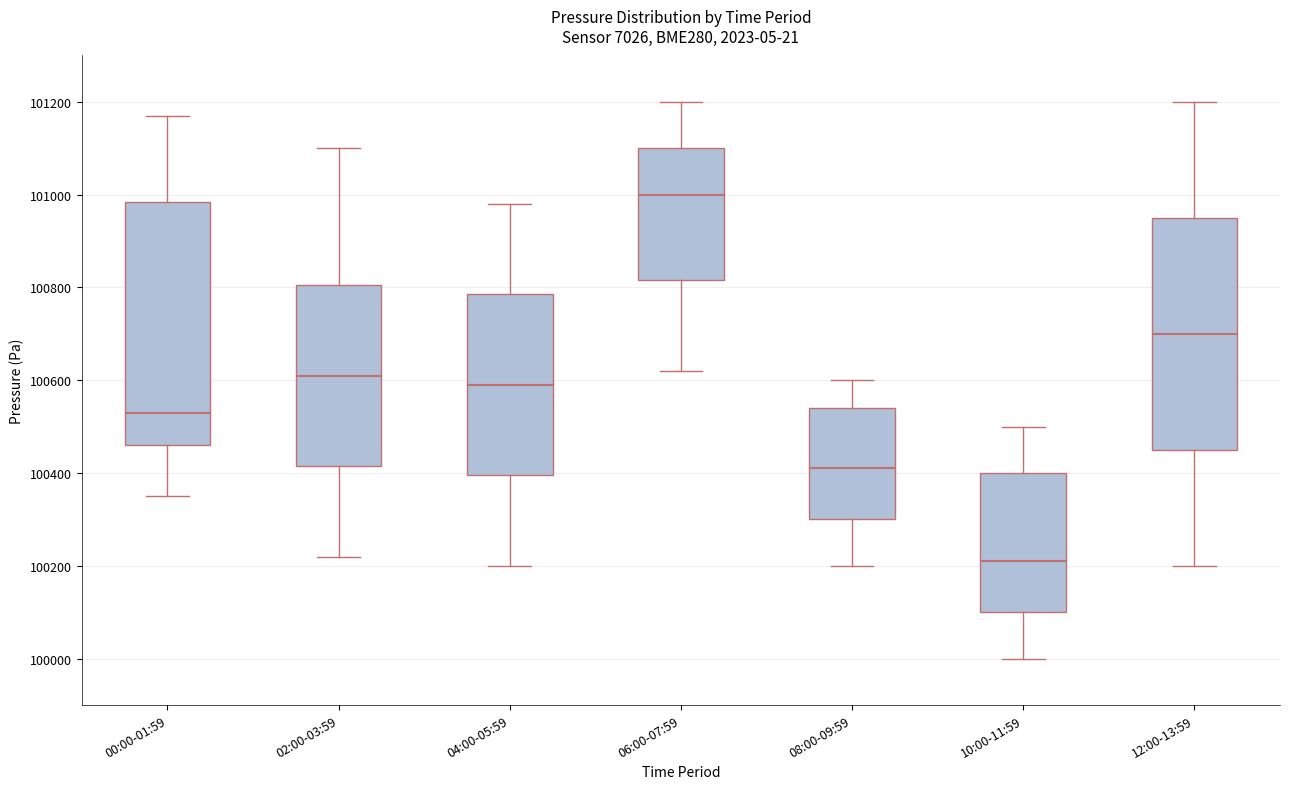

Which box is the tallest, from its lower edge to its upper edge?

00:00-01:59